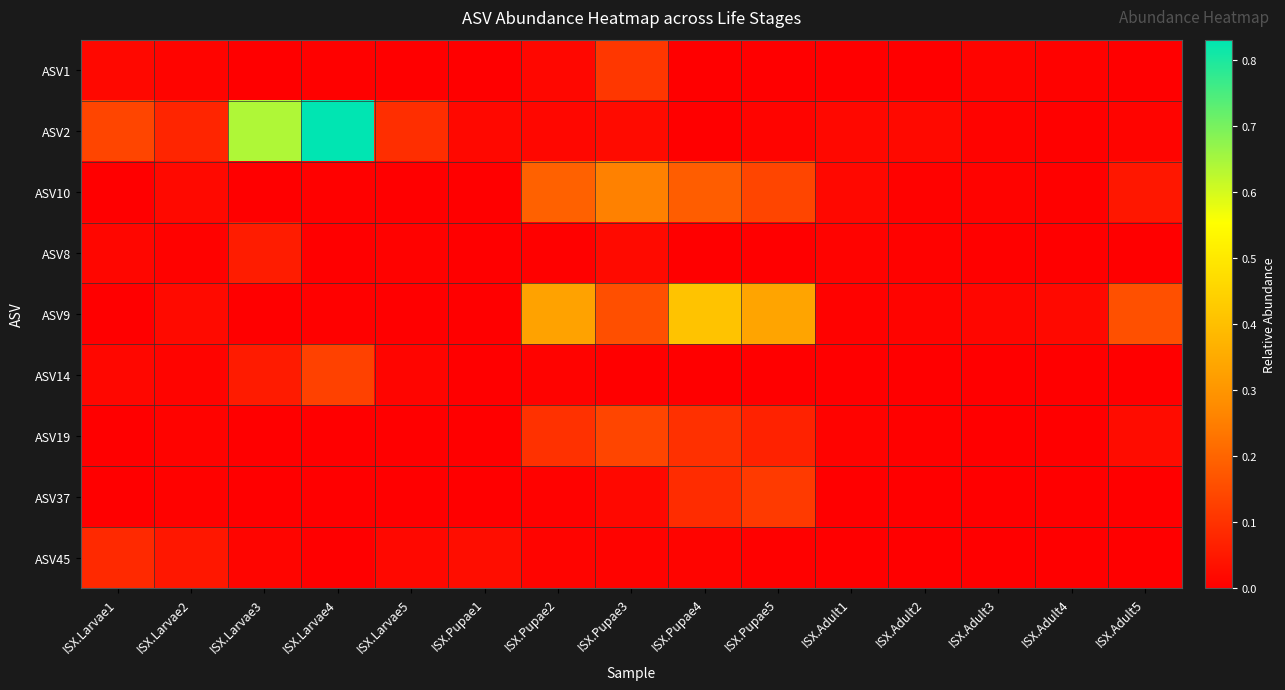

What is the total value across all series at ISX.Larvae1?

0.3